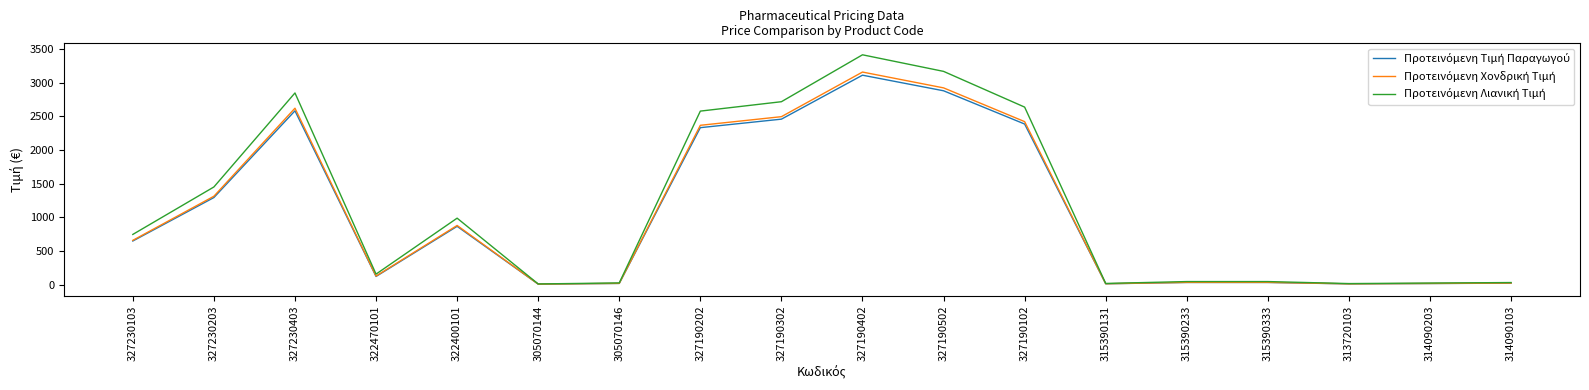

Which label corresponds to the largest value in the chart?

327190402